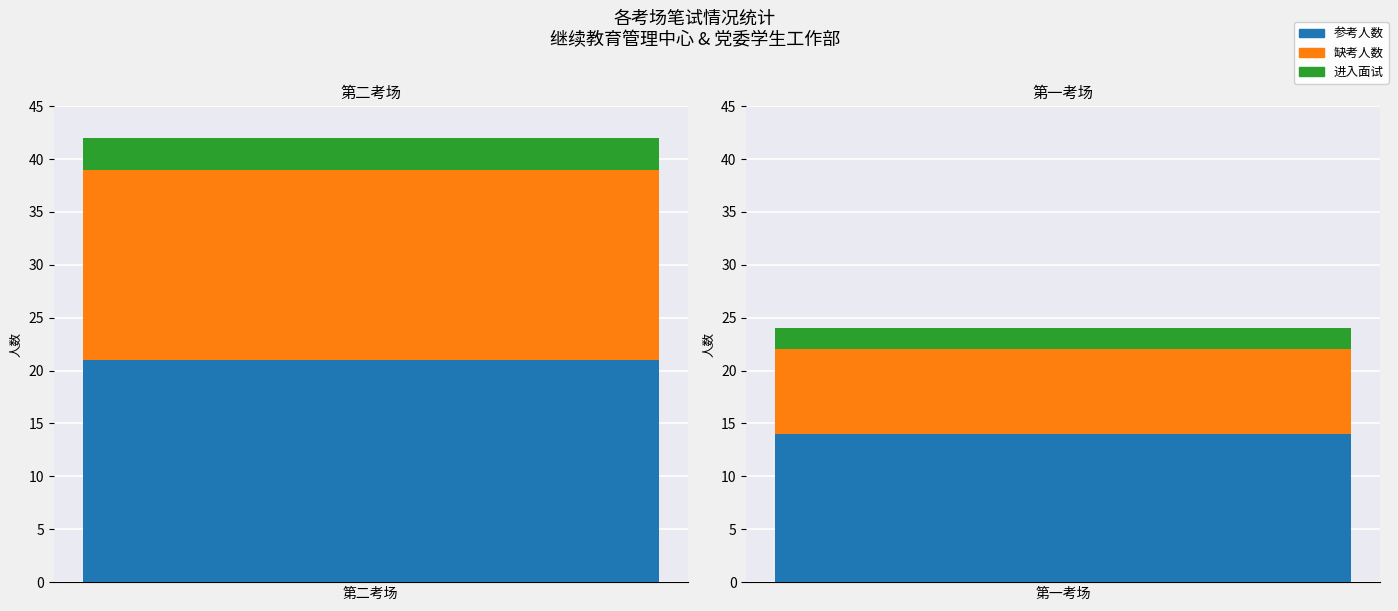

What is the label of the 1st bar from the right?

第一考场